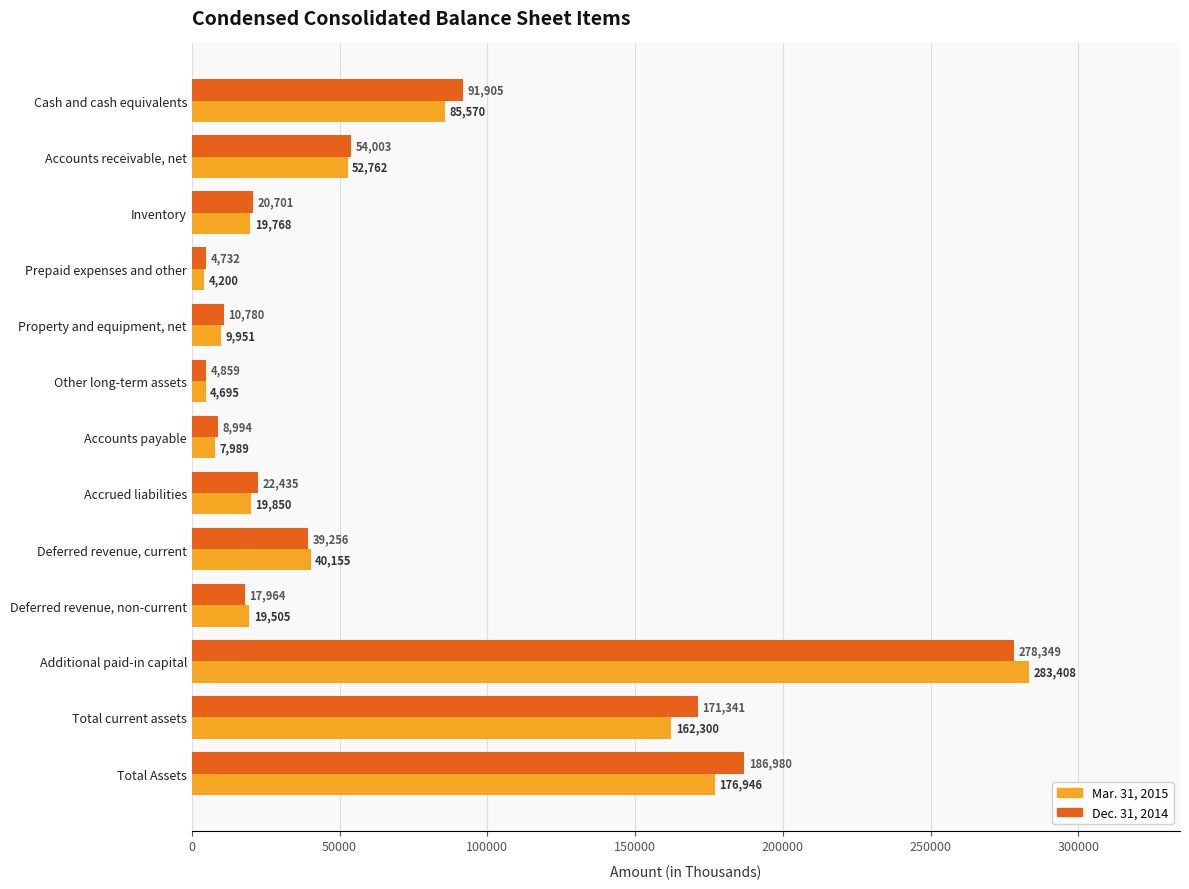

Which category has the lowest value across all series?

Prepaid expenses and other